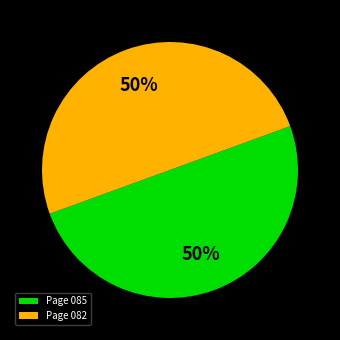

Combined, do Page 082 and Page 085 account for over 50%?

Yes